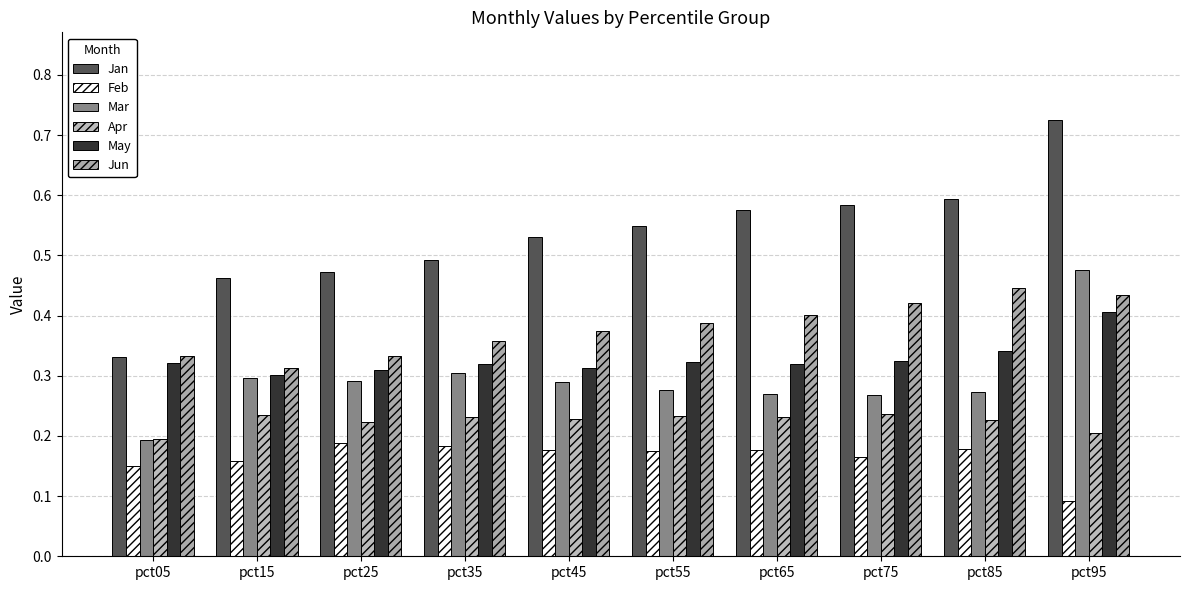

Which series has the largest total across all categories?

Jan